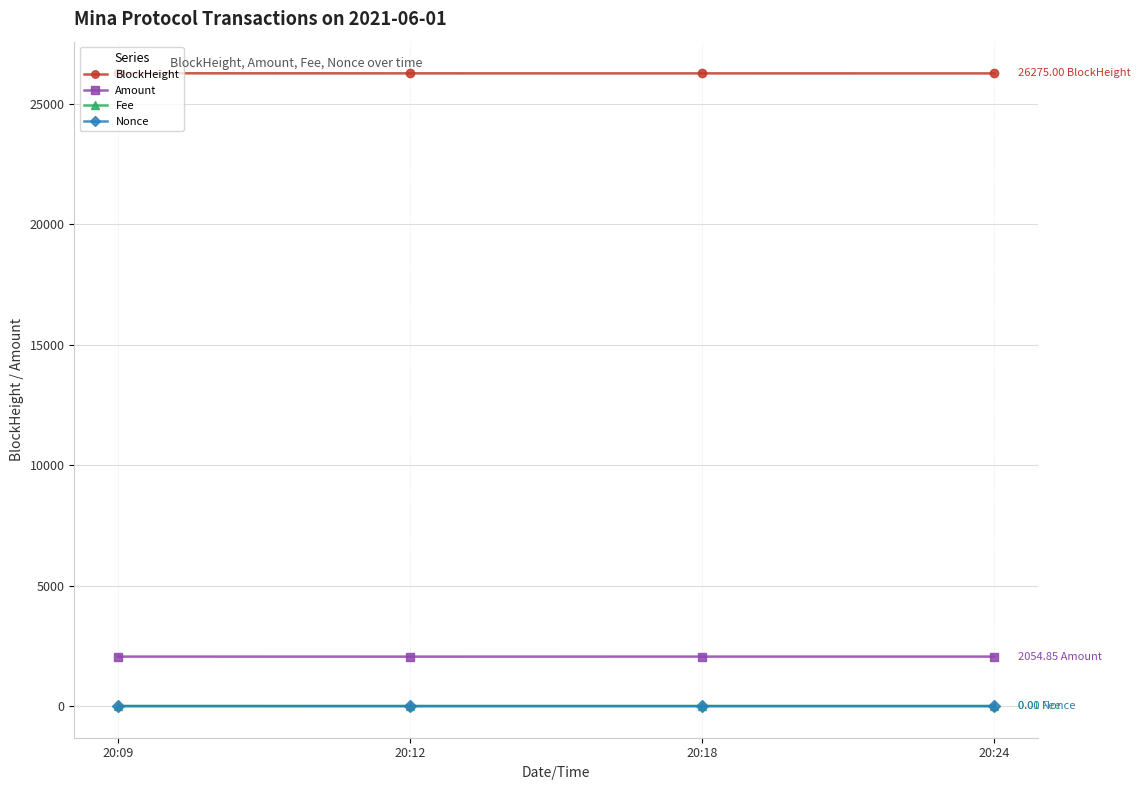

True or false: BlockHeight and Amount cross at least once.

False